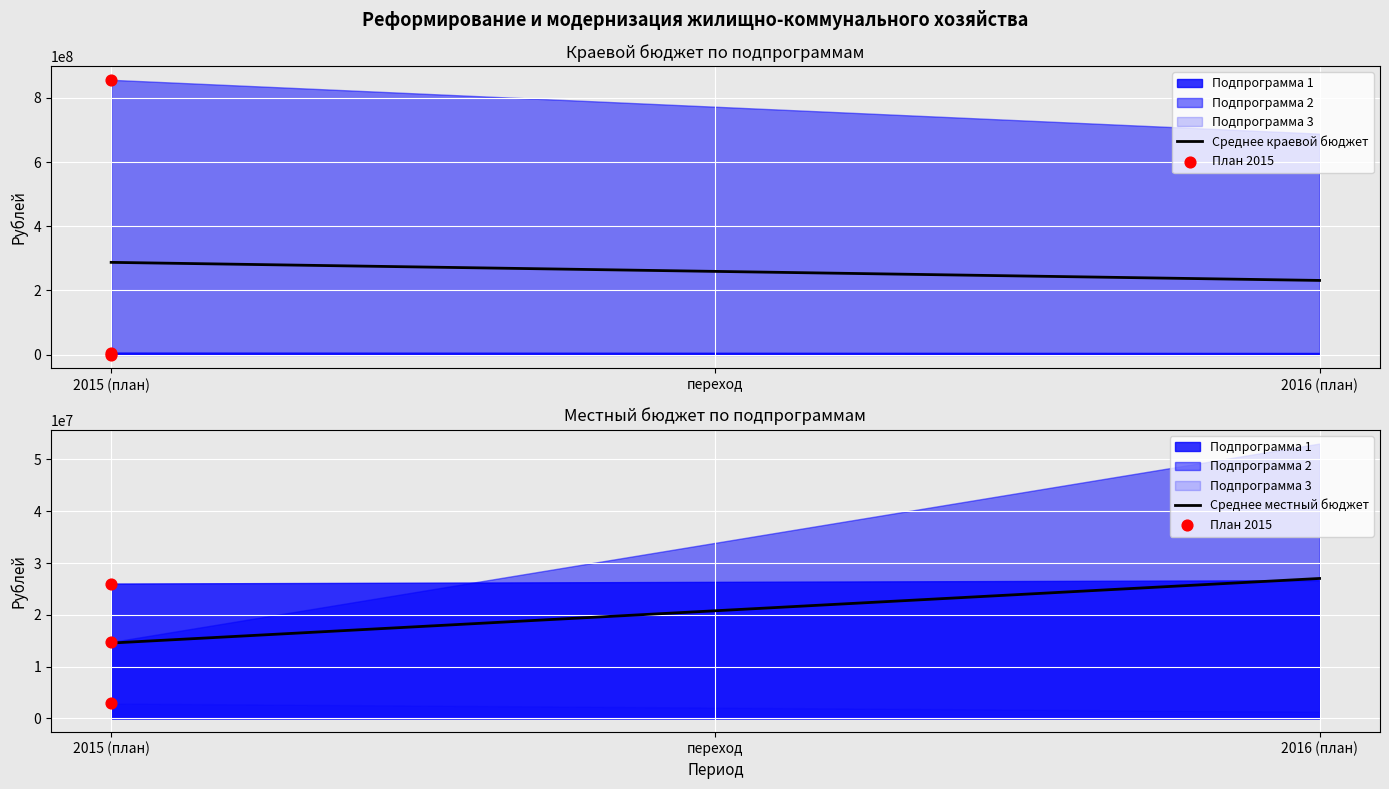

Is the value of Среднее местный бюджет at переход greater than the value of Среднее краевой бюджет at 2015 (план)?

No